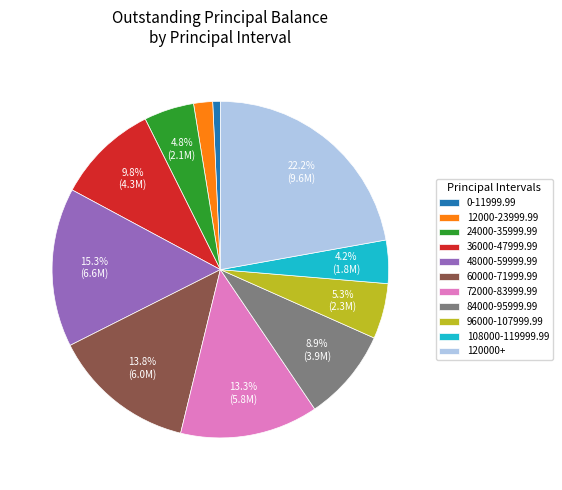

Rank the categories by value from lowest to highest.

0-11999.99, 12000-23999.99, 108000-119999.99, 24000-35999.99, 96000-107999.99, 84000-95999.99, 36000-47999.99, 72000-83999.99, 60000-71999.99, 48000-59999.99, 120000+